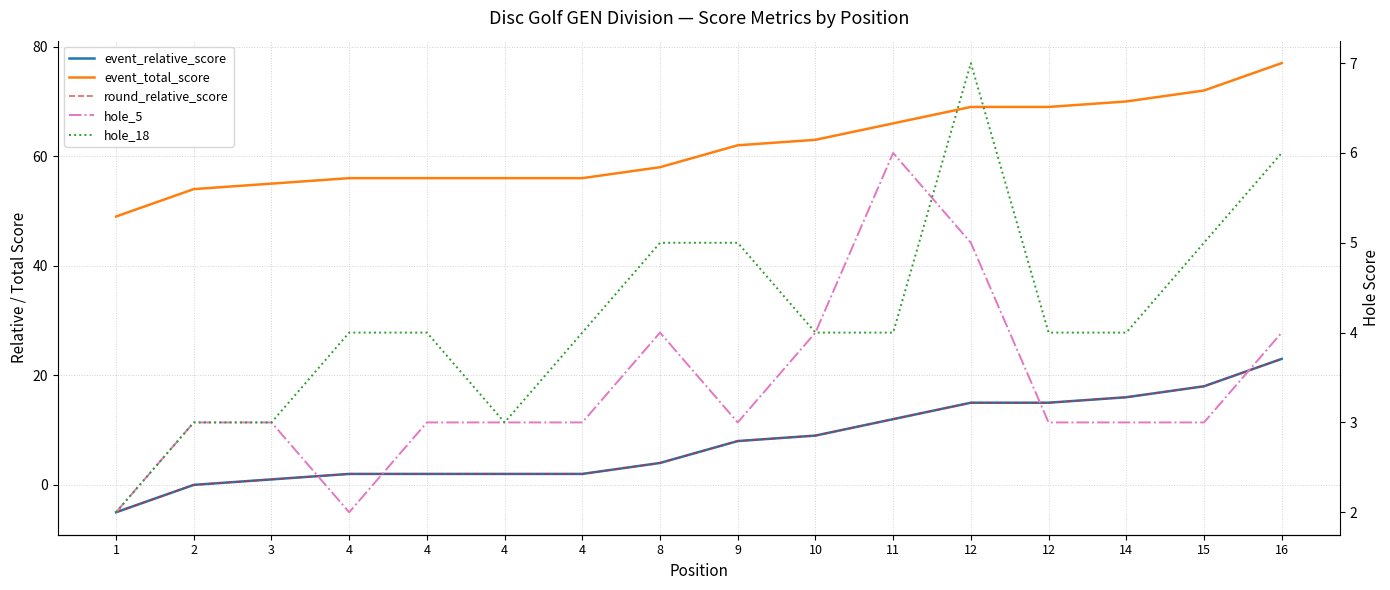

What is the difference between the highest and lowest values at 1?

54